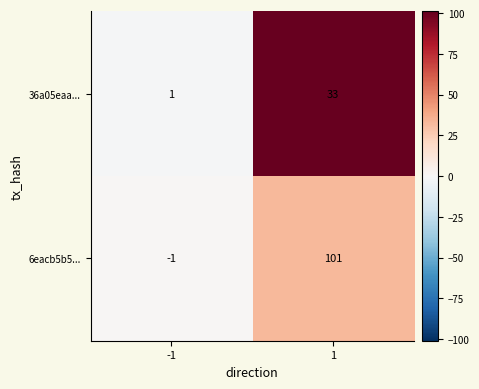

Rank the series at 1 from highest to lowest value.

6eacb5b5..., 36a05eaa...